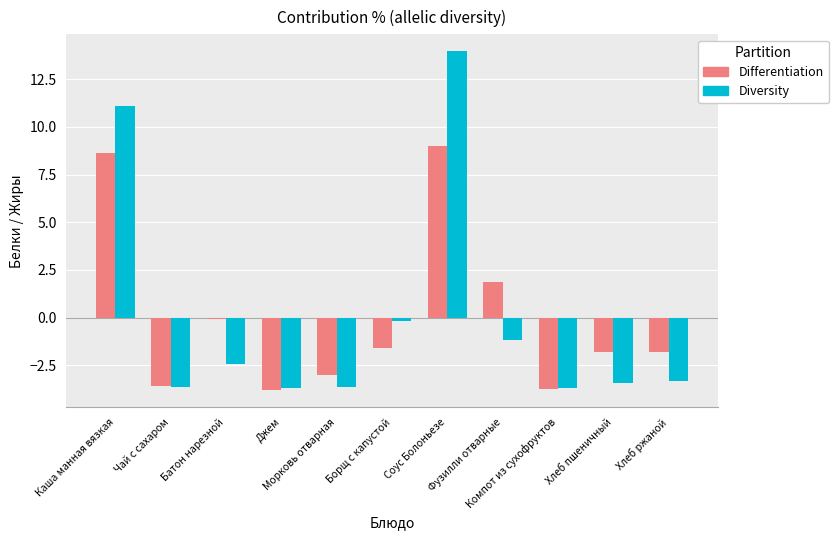

What position from the left is Батон нарезной?

3